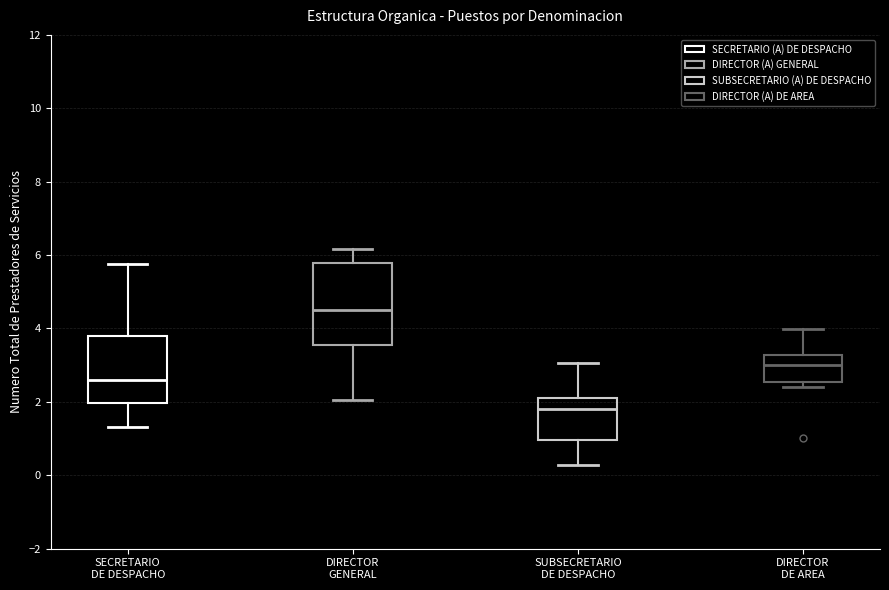

Which box has the highest median line?

DIRECTOR GENERAL